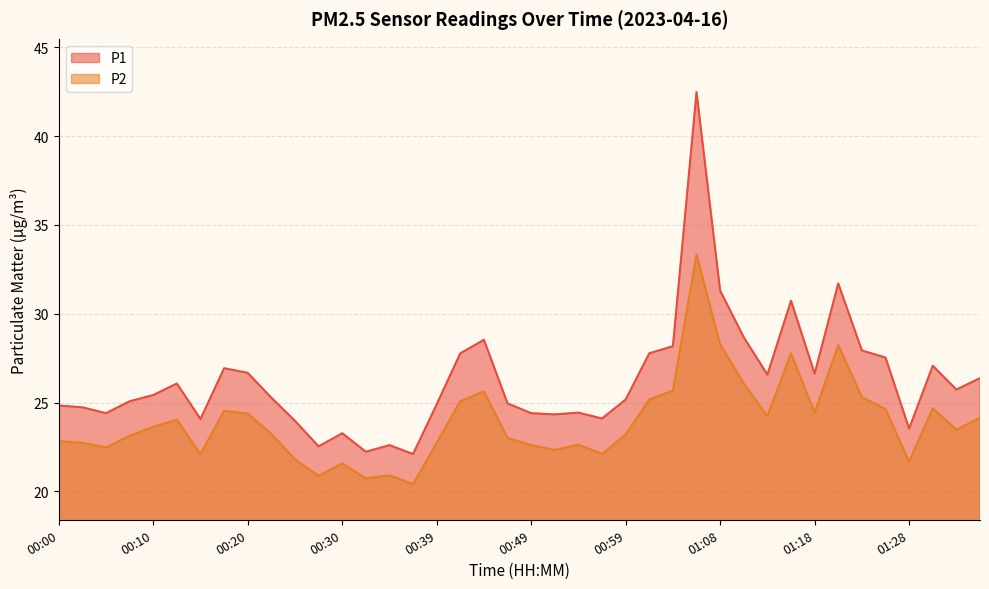

What is the greatest value displayed?

42.5